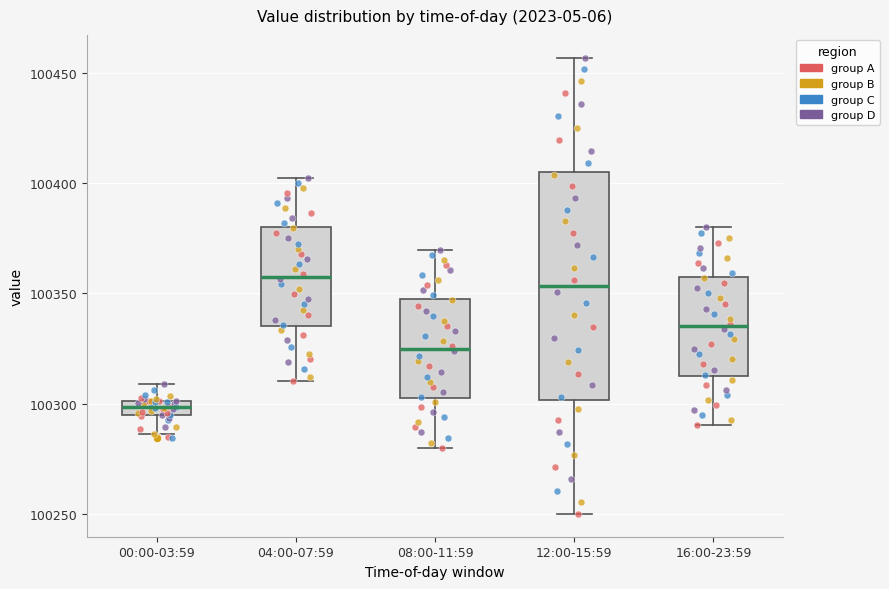

Where does the lower whisker of the box for 16:00-23:59 end on the y-axis? The values are not printed on the chart, so give them approximately, as read against the axis.

100290